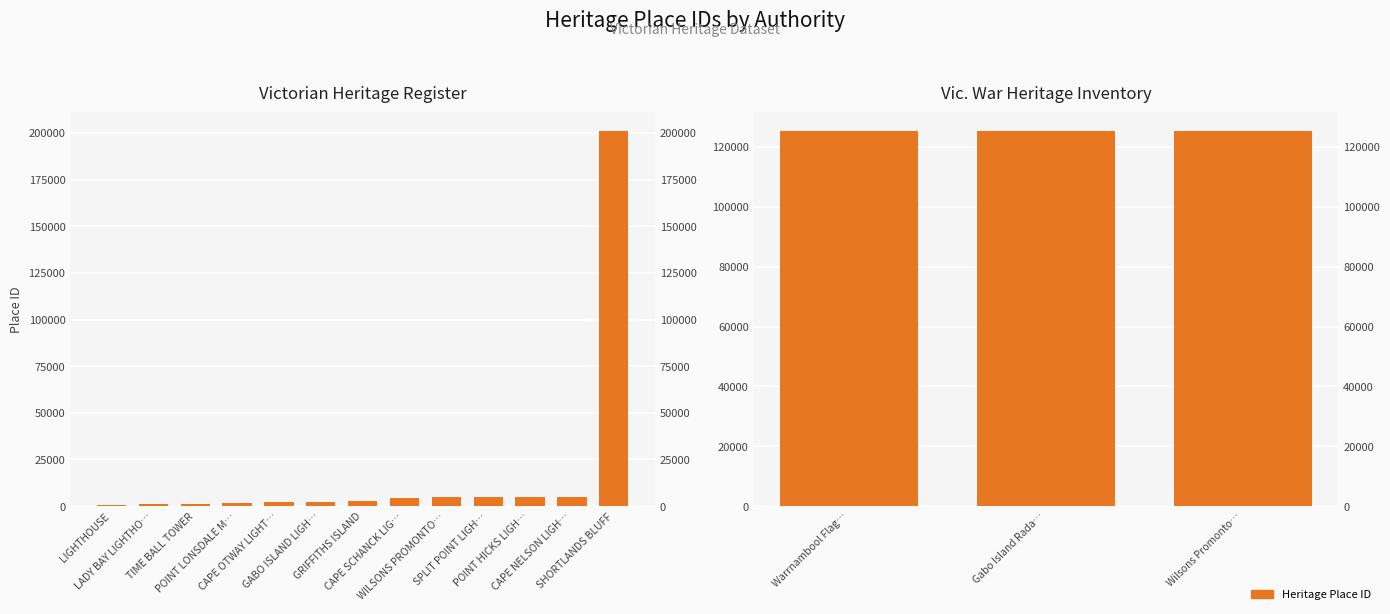

Rank the categories by value from highest to lowest.

SHORTLANDS BLUFF, CAPE NELSON LIGH…, POINT HICKS LIGH…, SPLIT POINT LIGH…, WILSONS PROMONTO…, CAPE SCHANCK LIG…, GRIFFITHS ISLAND, GABO ISLAND LIGH…, CAPE OTWAY LIGHT…, POINT LONSDALE M…, TIME BALL TOWER, LADY BAY LIGHTHO…, LIGHTHOUSE